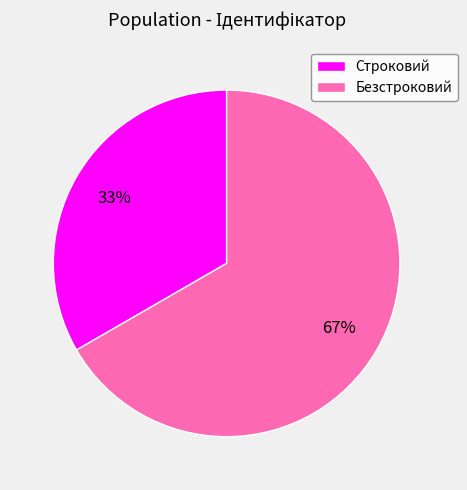

Combined, do Безстроковий and Строковий account for over 50%?

Yes